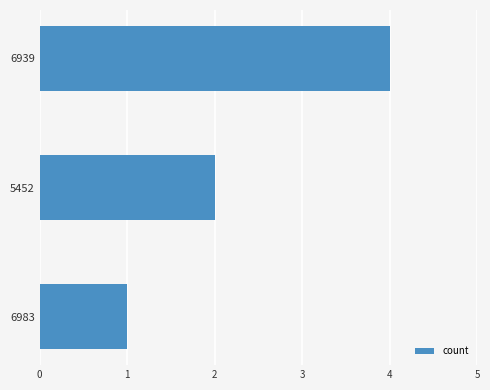

What is the difference between the maximum and minimum values?

3